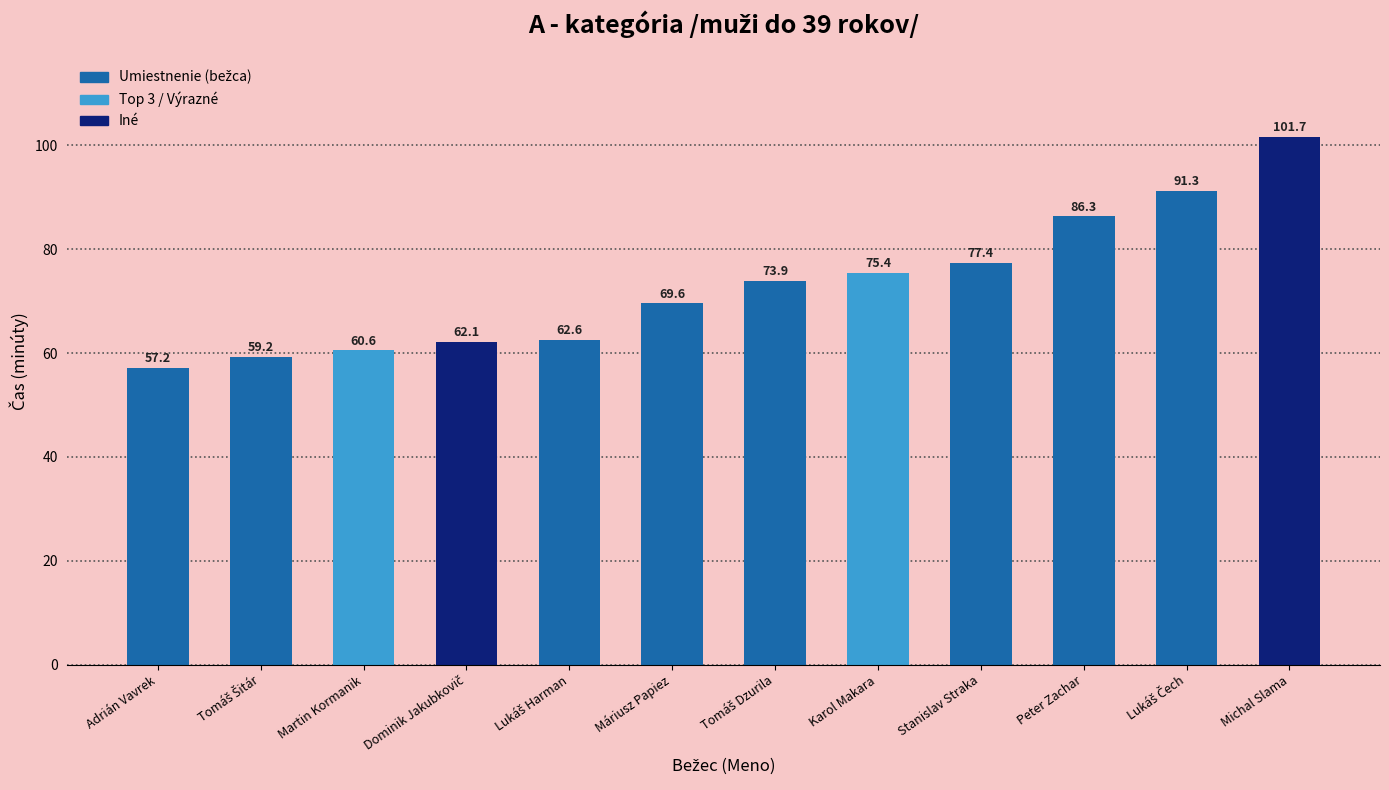

How many data points does each series have?

12